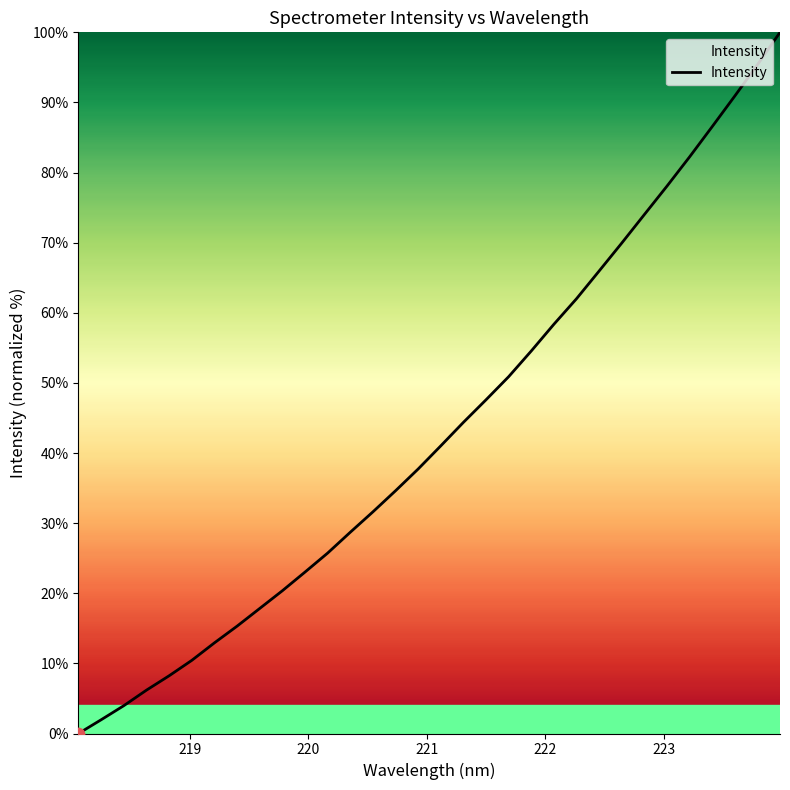

What is the greatest value displayed?

100.0